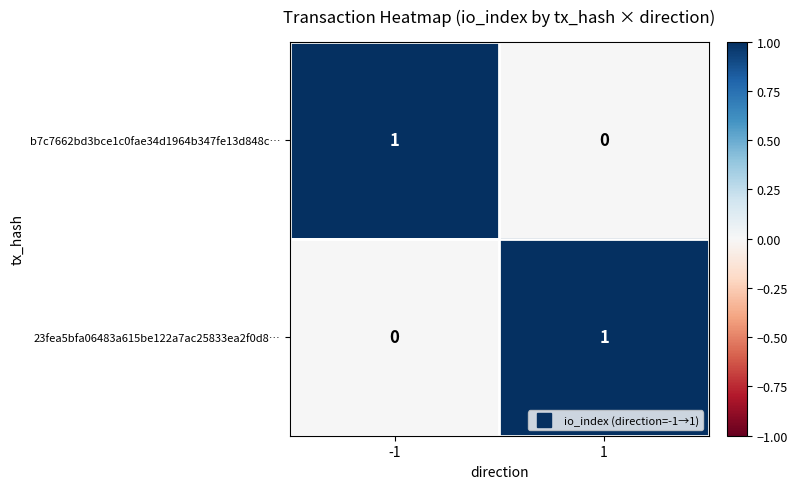

At 1, list the series in order from smallest to largest.

b7c7662bd3bce1c0fae34d1964b347fe13d848c…, 23fea5bfa06483a615be122a7ac25833ea2f0d8…